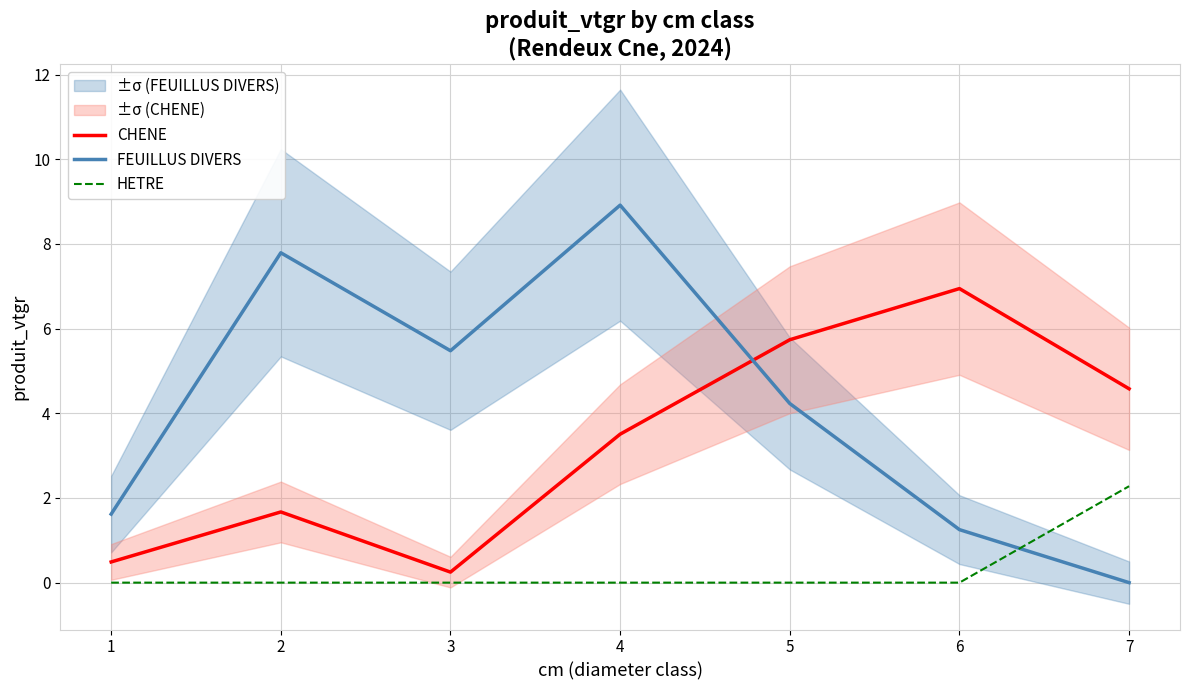

At which label does CHENE first exceed 3?

4